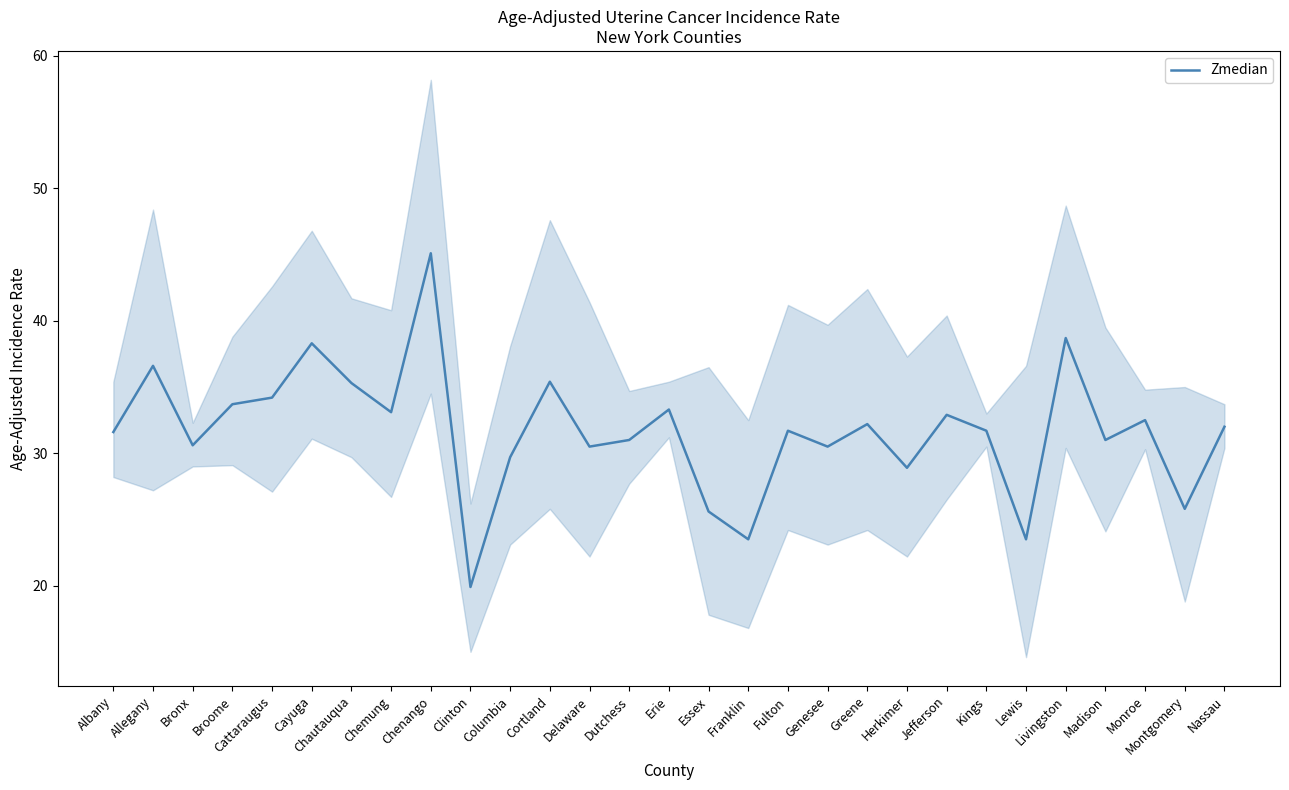

How many interior local valleys (lower than both neighbors) does the data have?

10